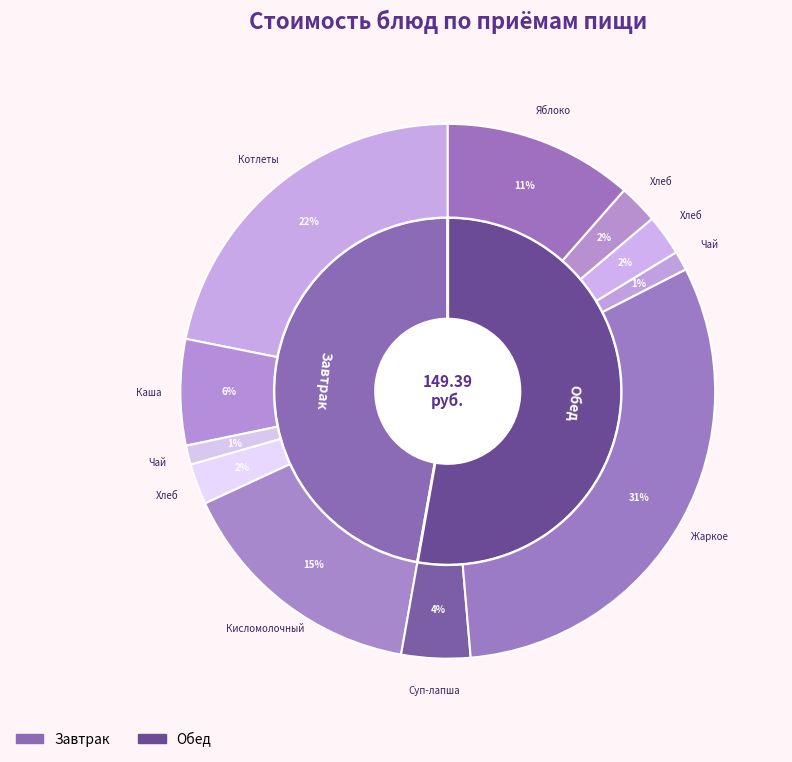

True or false: Яблоко accounts for 3% of the total.

False